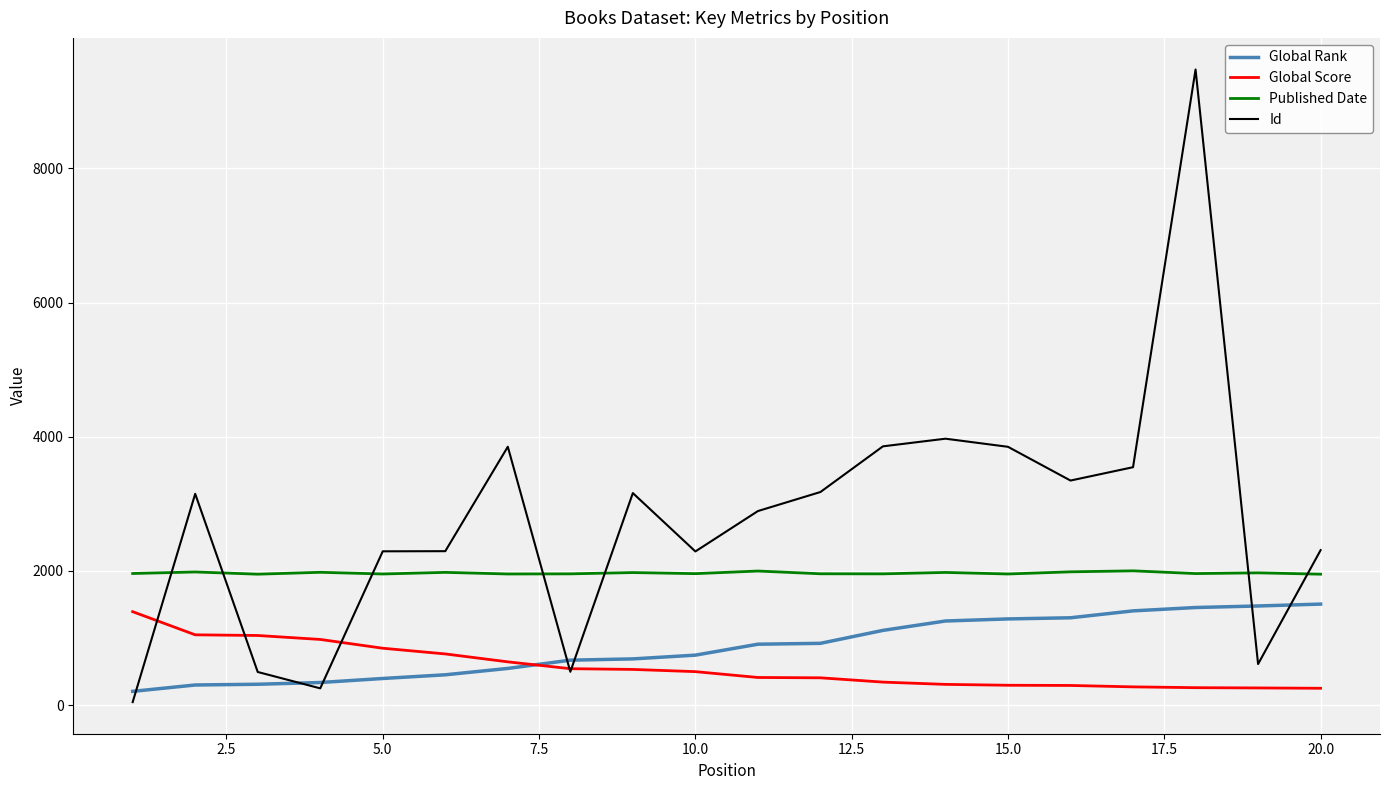

Which series has the widest spread of values?

Id